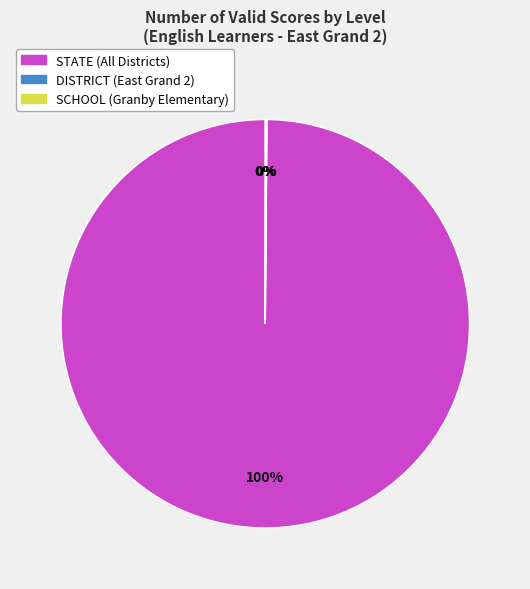

Does STATE (All Districts) account for over 50% of the chart?

Yes